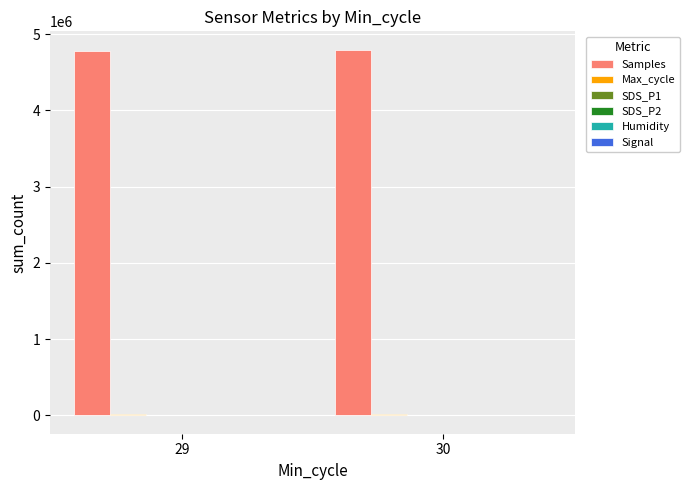

Which series has the largest total across all categories?

Samples